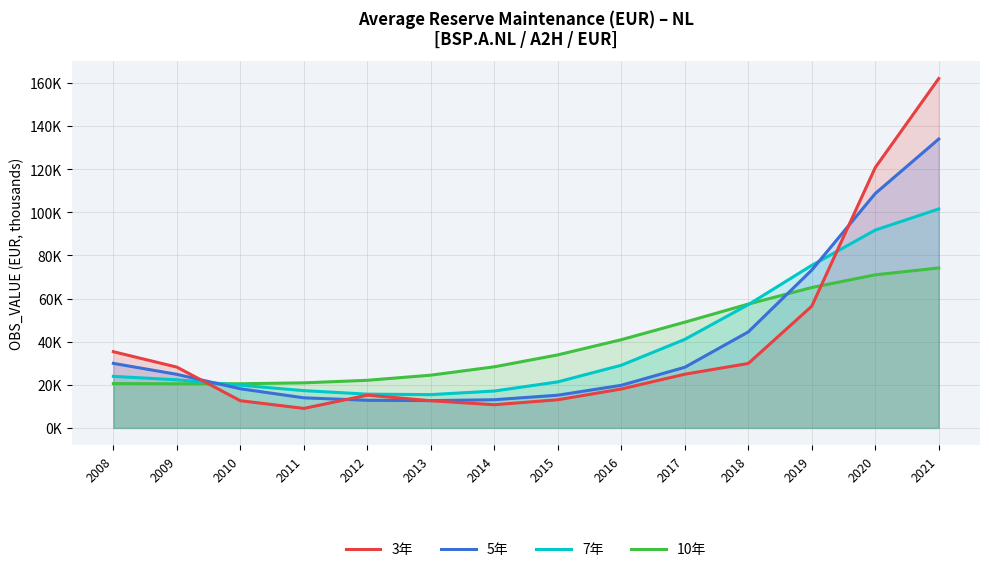

Rank the categories by 5年 value from lowest to highest.

2013, 2012, 2014, 2011, 2015, 2010, 2016, 2009, 2017, 2008, 2018, 2019, 2020, 2021